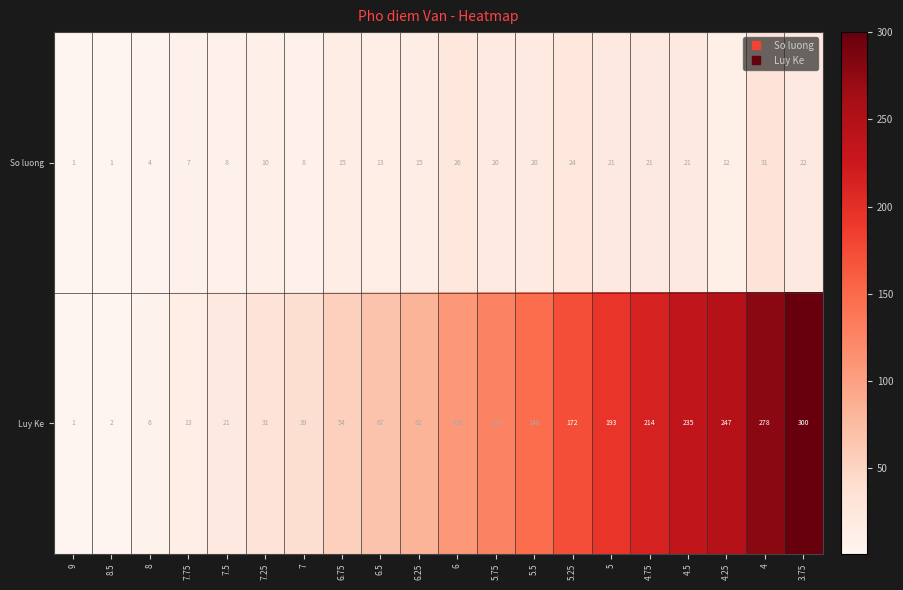

What is the maximum value for Luy Ke?

300